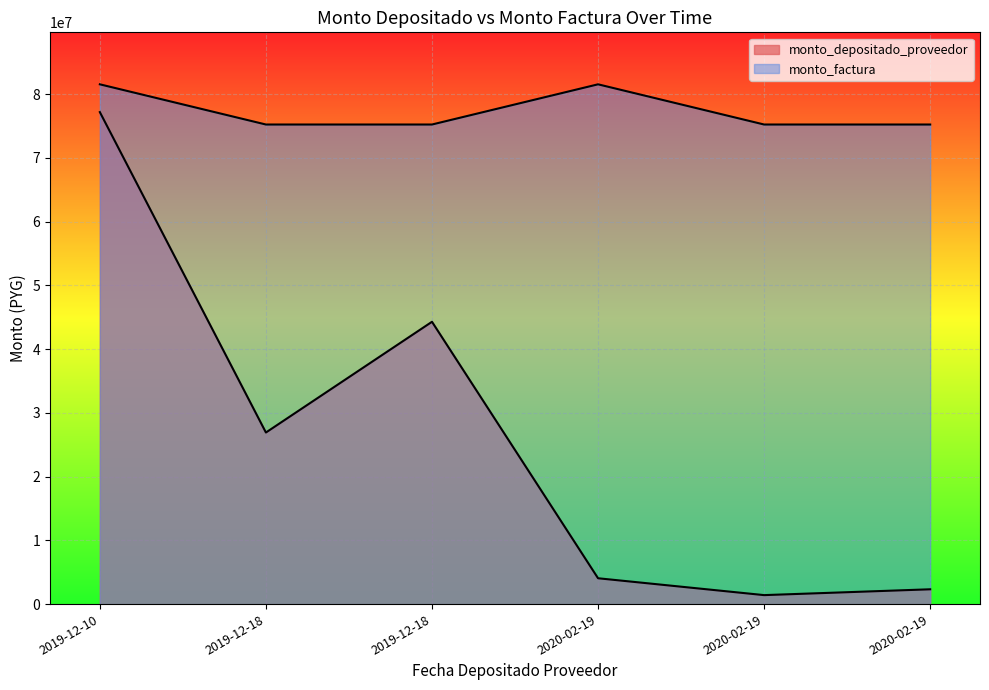

What is the sum of the monto_depositado_proveedor values at 2020-02-19 and 2020-02-19?

3748669